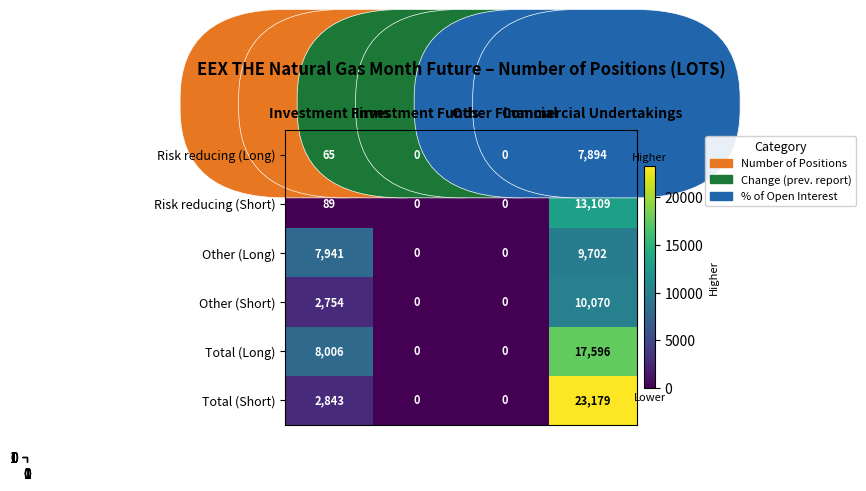

Which series has the largest total across all categories?

Total (Short)